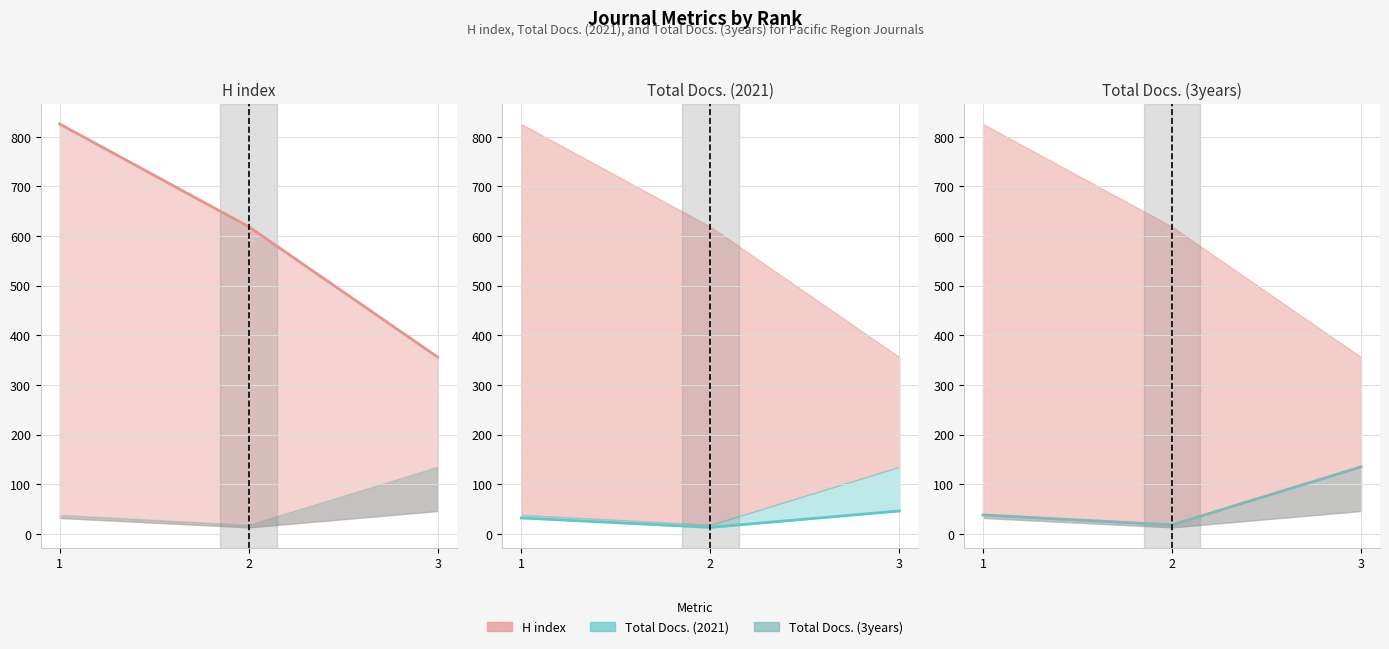

How many series are shown in this chart?

3